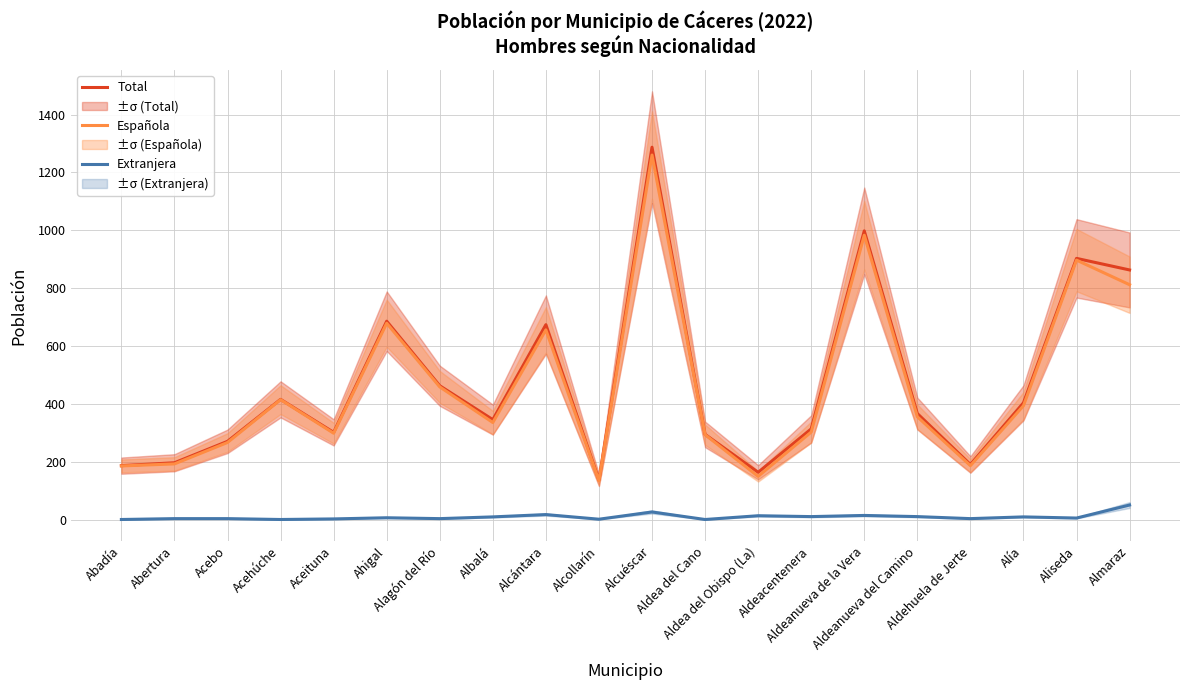

Which series has the largest total across all categories?

Total